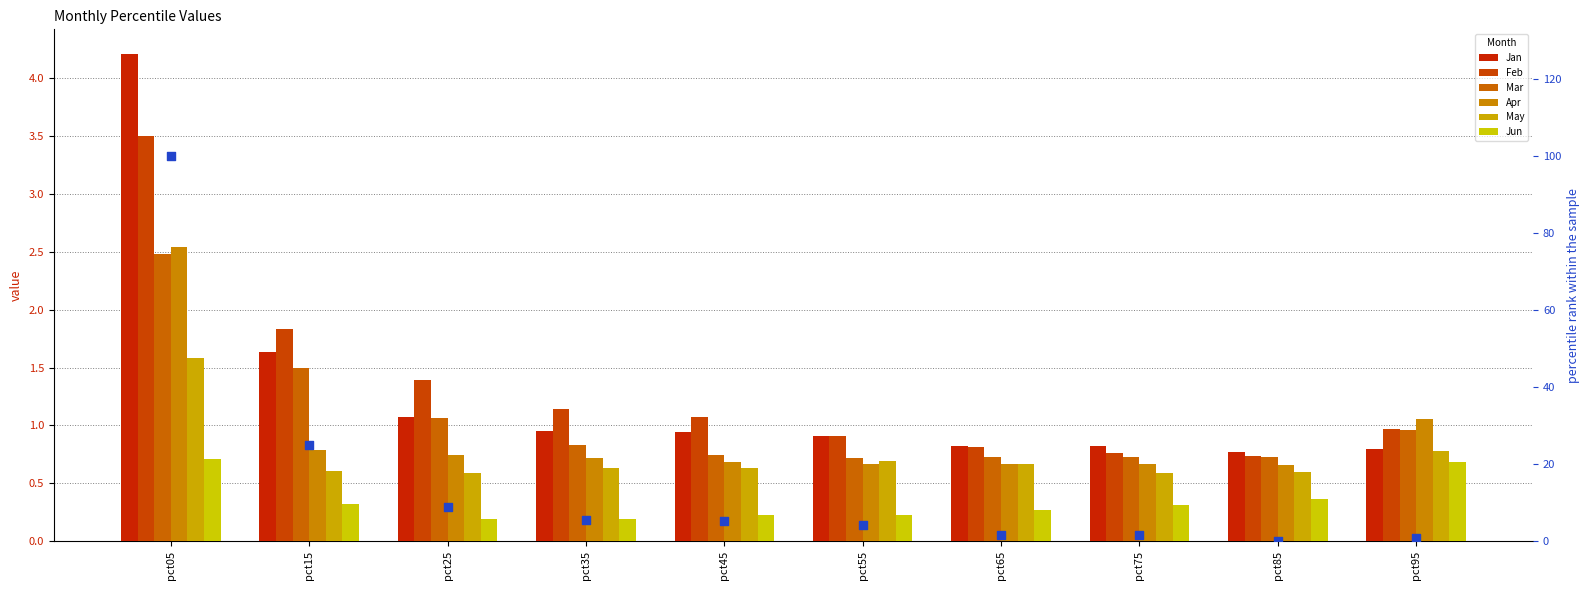

At which category is the sum across all series the highest?

pct05